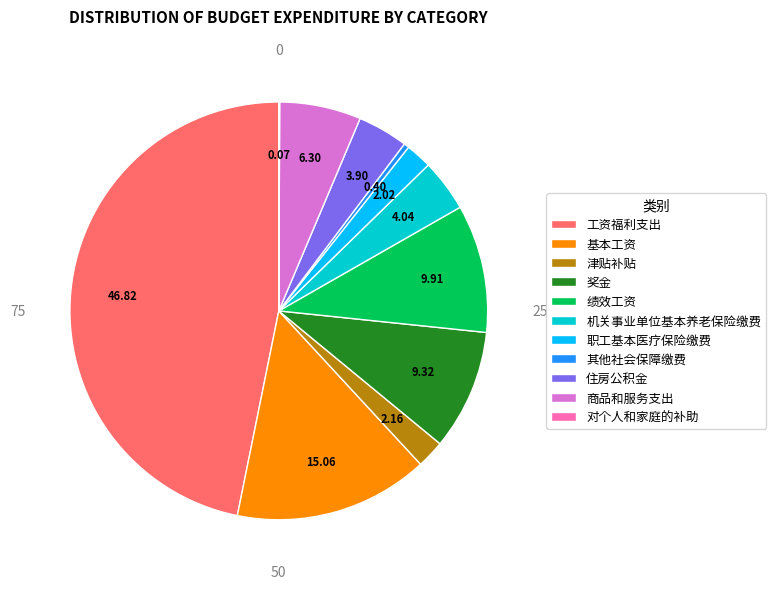

The 工资福利支出 slice represents 47% of the pie. True or false?

True